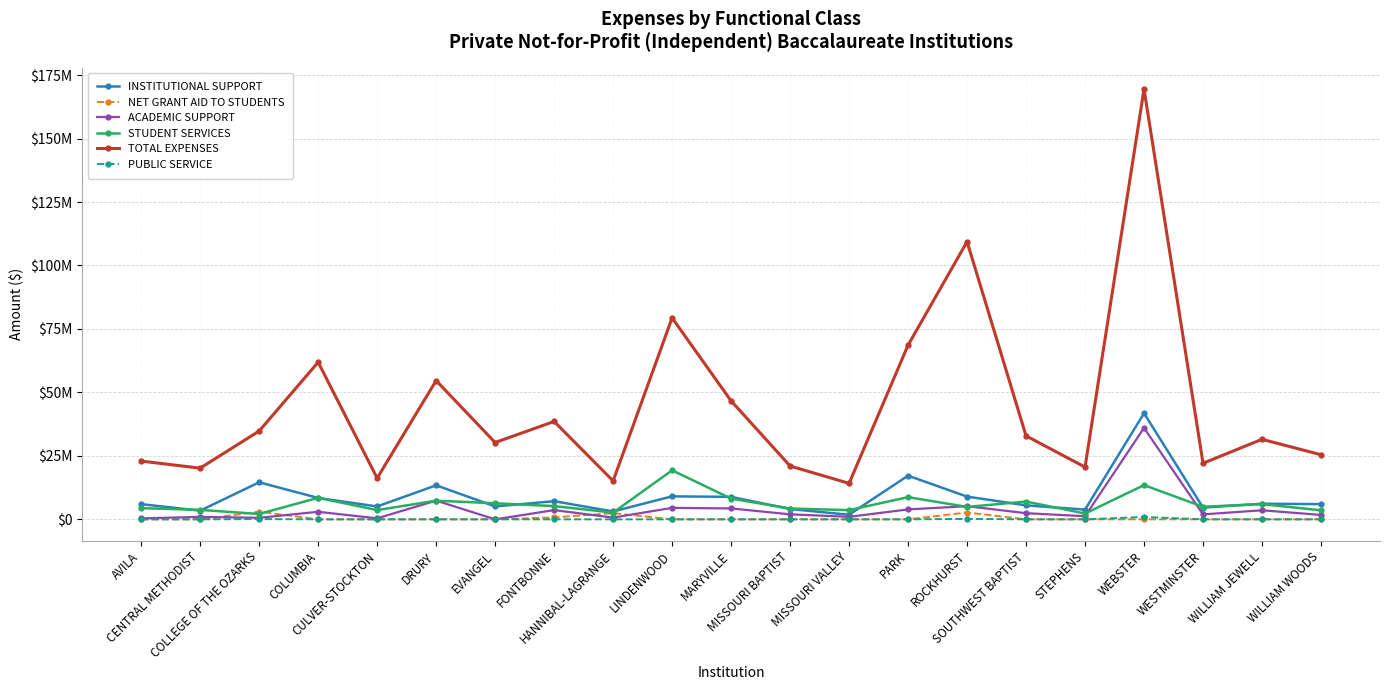

Which category has the highest value across all series?

WEBSTER